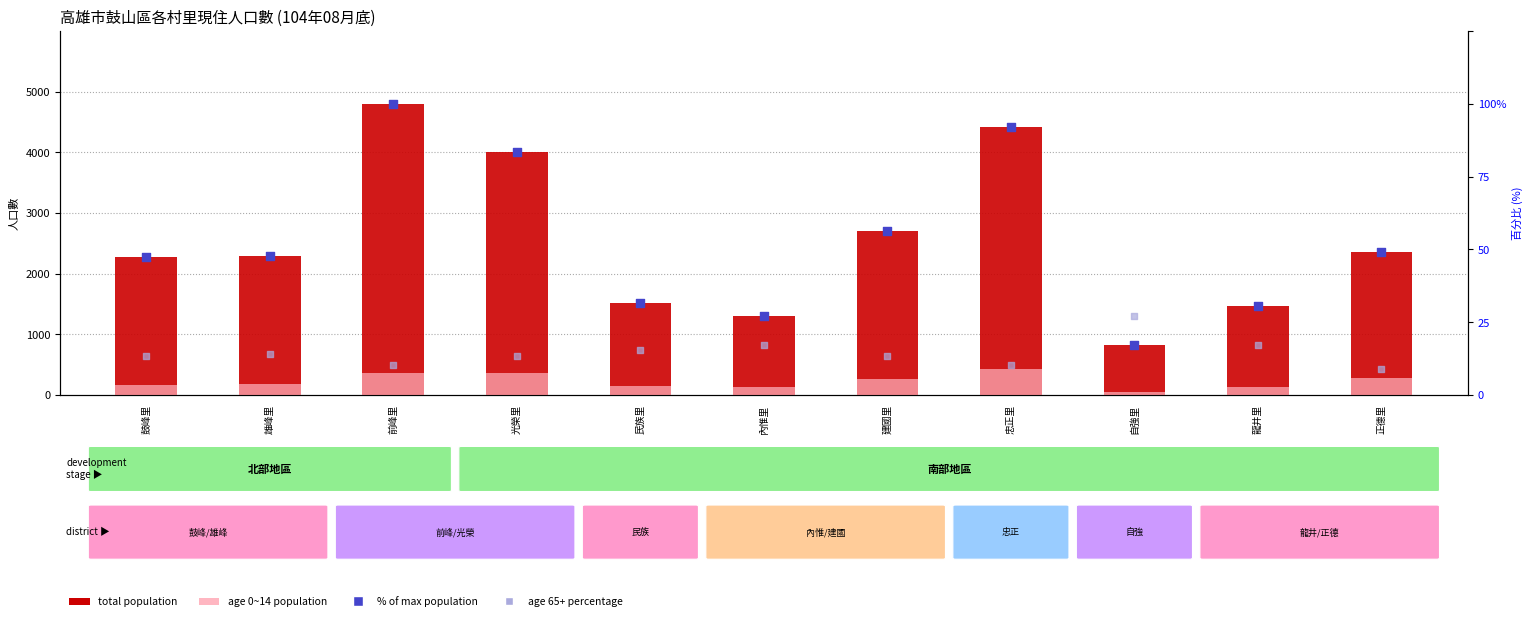

What is the total value across all series at 前峰里?

5276.3